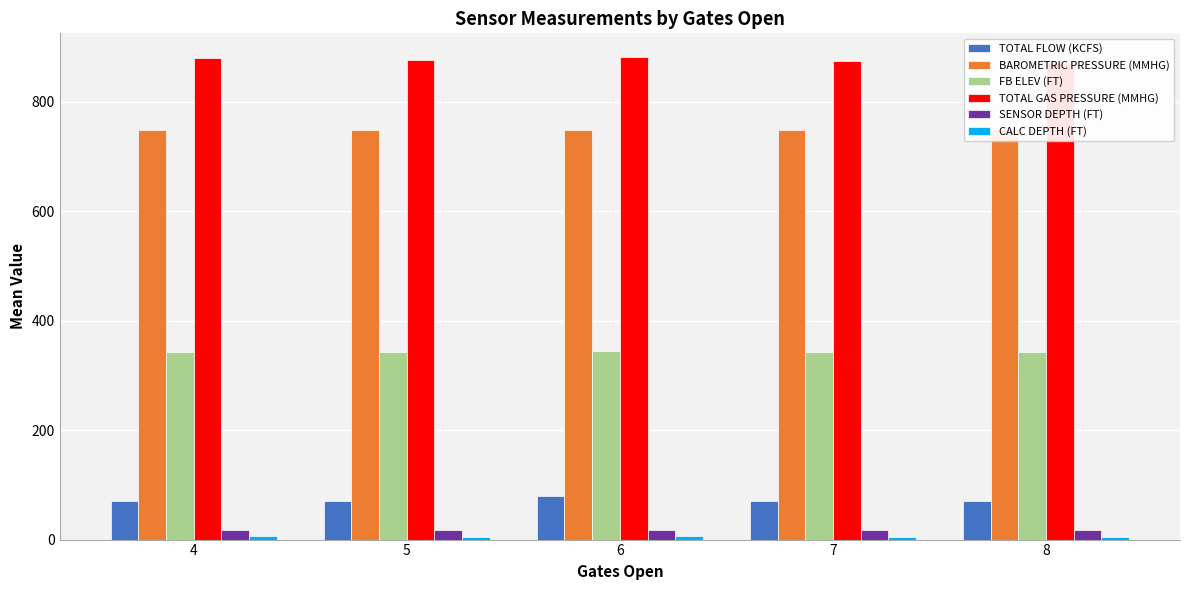

True or false: TOTAL GAS PRESSURE (MMHG) has a value of 1223.5 at 8.

False